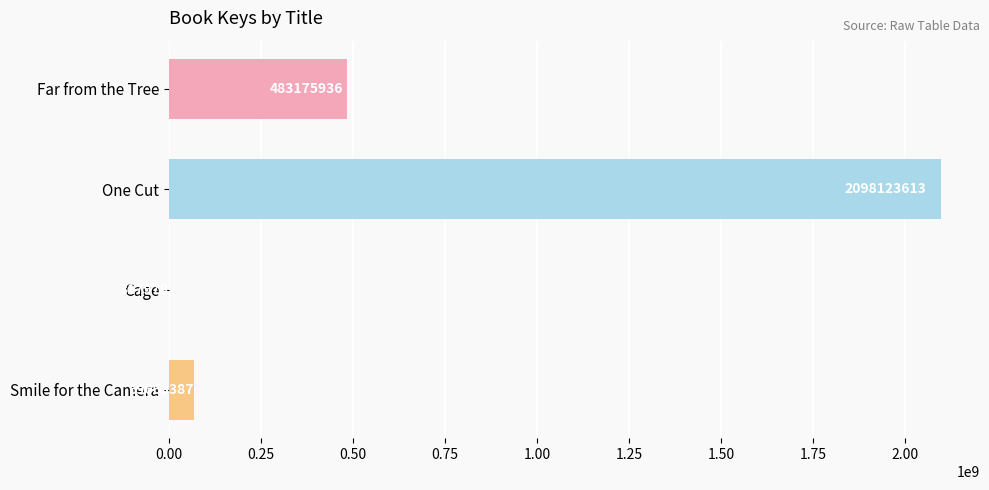

What is the change in value from One Cut to Cage?

-2097805635